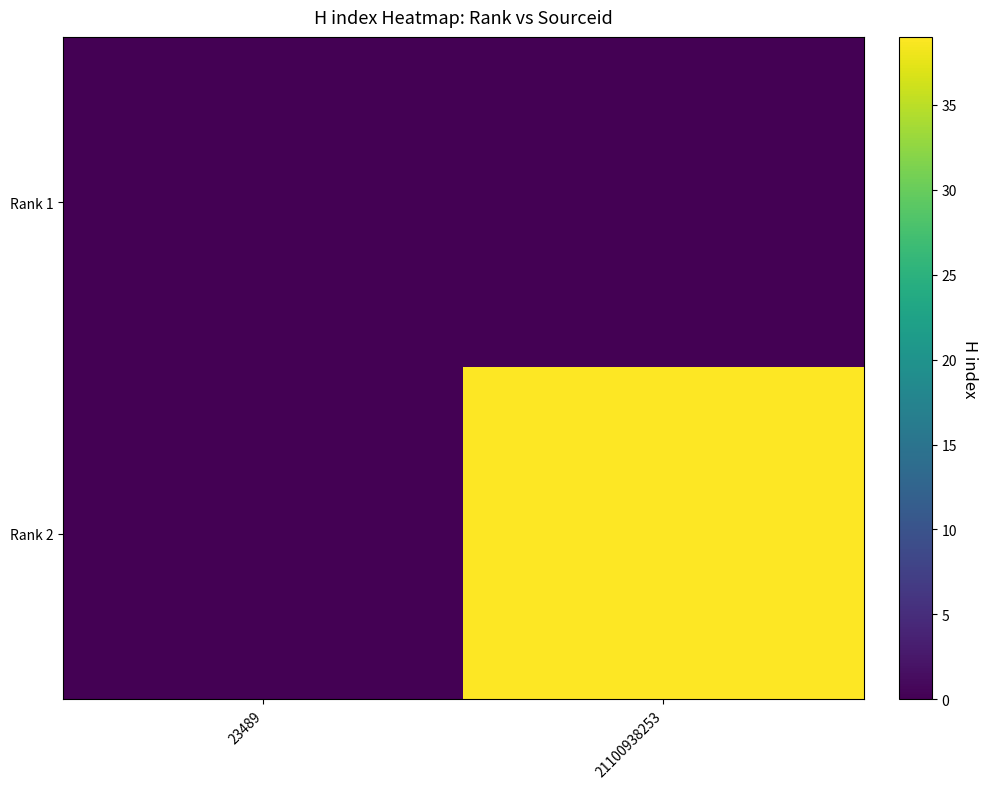

Count the number of categories in the chart.

2